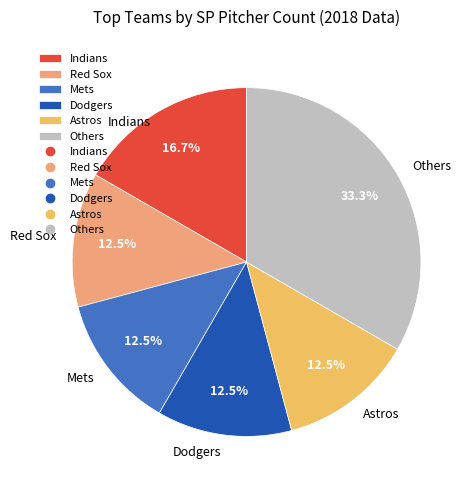

To the nearest percent, what is the difference between the largest and smallest slice percentages?

21%